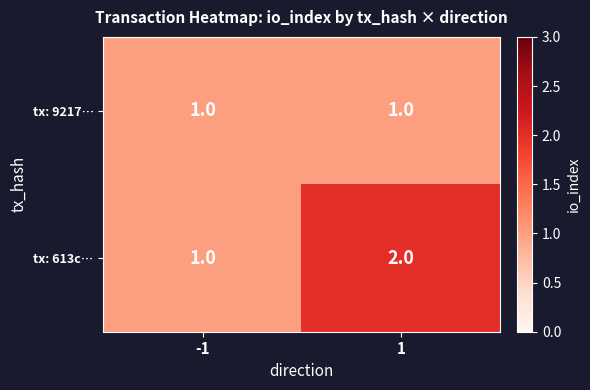

Between -1 and 1, which series saw the biggest shift?

tx: 613c…